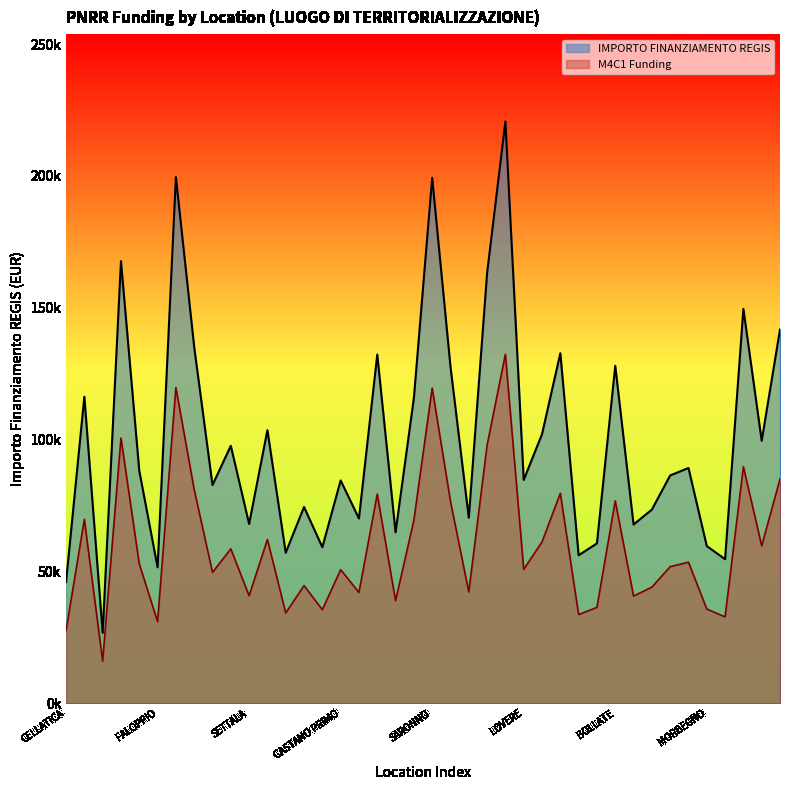

At which category is the sum across all series the highest?

BERGAMO